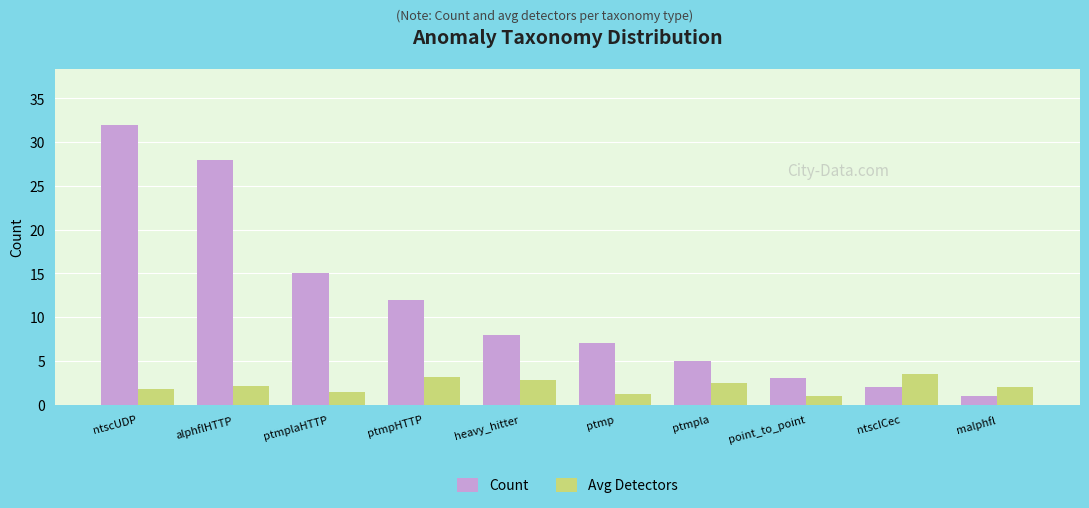

The value of Avg Detectors at alphflHTTP is 2.1. True or false?

True